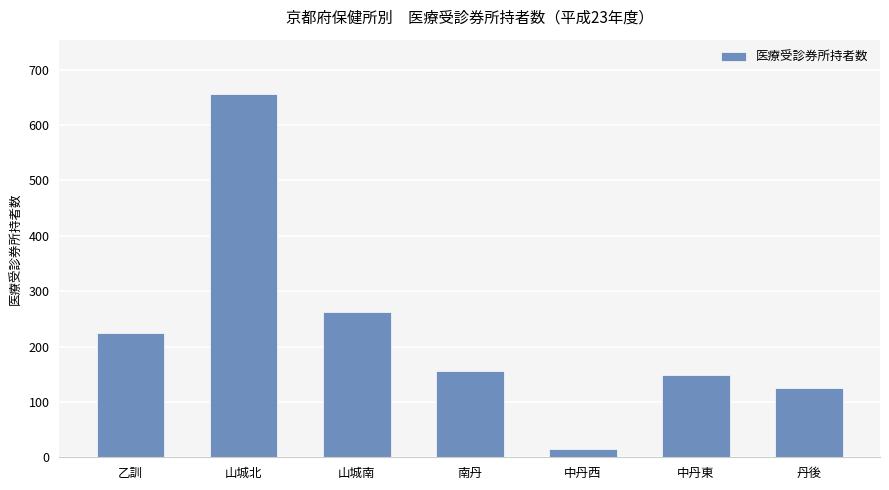

Reading left to right, extract all data points from this chart.

乙訓=225	山城北=656	山城南=262	南丹=155	中丹西=15	中丹東=148	丹後=125